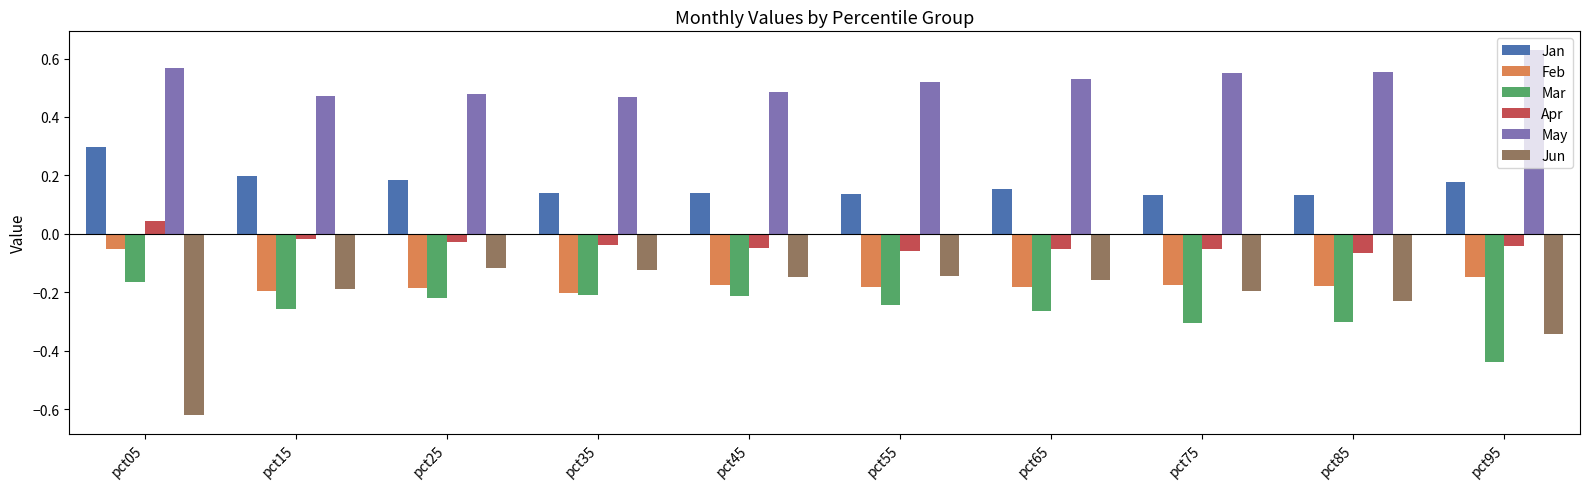

Which category has the highest value in the May series?

pct95